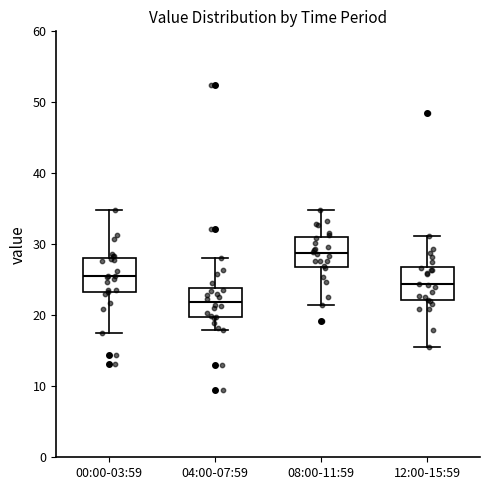

Reading left to right, transcribe this box plot: for each box, give where its median line is, the range the box spans, and where its two whiskers end, as read against the y-axis. The values are not printed on the chart, so give them approximately, as read against the axis.

00:00-03:59: median 25, box 23 to 28, whiskers 18 to 35
04:00-07:59: median 22, box 20 to 24, whiskers 18 to 28
08:00-11:59: median 29, box 27 to 31, whiskers 21 to 35
12:00-15:59: median 24, box 22 to 27, whiskers 16 to 31